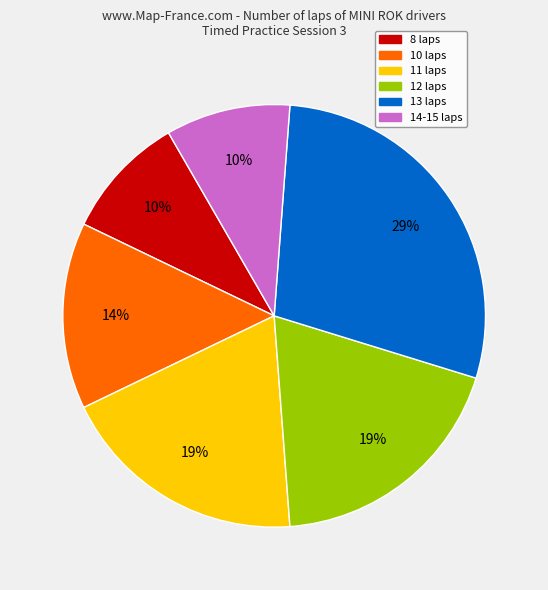

Is there a majority slice in this chart?

No